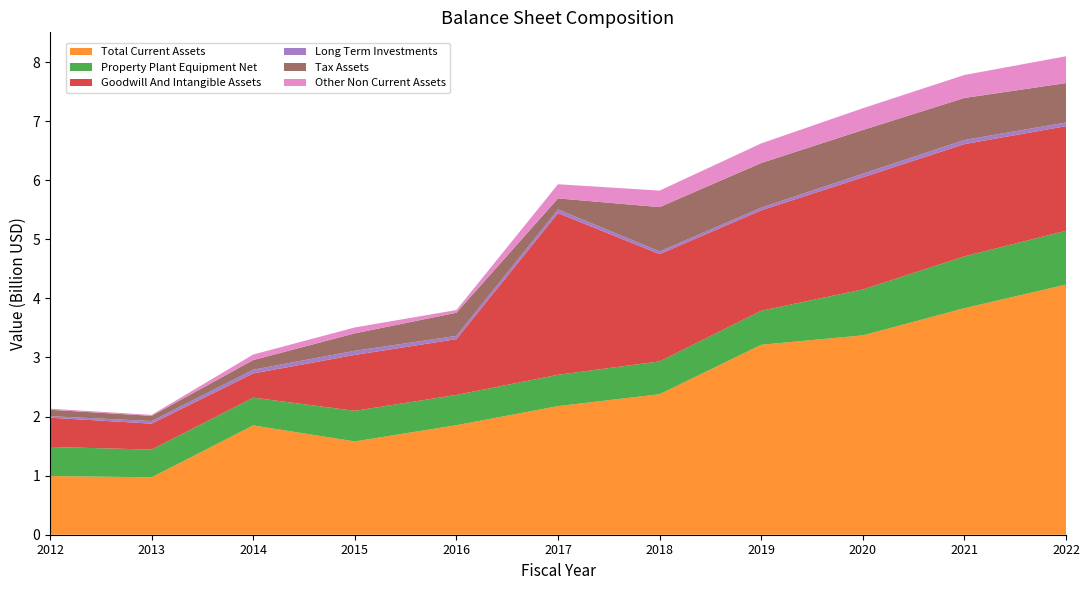

Reading right to left, list all the values displayed in this chart.

Total Current Assets: 2022=4234000000	2021=3834000000	2020=3374000000	2019=3215000000	2018=2378000000	2017=2177000000	2016=1854000000	2015=1579000000	2014=1850000000	2013=972000000	2012=993000000
Property Plant Equipment Net: 2022=910000000	2021=877000000	2020=777000000	2019=576000000	2018=555000000	2017=530000000	2016=512000000	2015=518000000	2014=470000000	2013=469000000	2012=493000000
Goodwill And Intangible Assets: 2022=1771000000	2021=1900000000	2020=1898000000	2019=1699000000	2018=1816000000	2017=2736000000	2016=944000000	2015=946000000	2014=410000000	2013=439000000	2012=495000000
Long Term Investments: 2022=62000000	2021=70000000	2020=61000000	2019=46000000	2018=46000000	2017=63000000	2016=55000000	2015=70000000	2014=63000000	2013=44000000	2012=26000000
Tax Assets: 2022=667000000	2021=711000000	2020=740000000	2019=755000000	2018=750000000	2017=186000000	2016=392000000	2015=295000000	2014=163000000	2013=88000000	2012=108000000
Other Non Current Assets: 2022=454000000	2021=389000000	2020=368000000	2019=332000000	2018=279000000	2017=240000000	2016=46000000	2015=100000000	2014=94000000	2013=16000000	2012=18000000